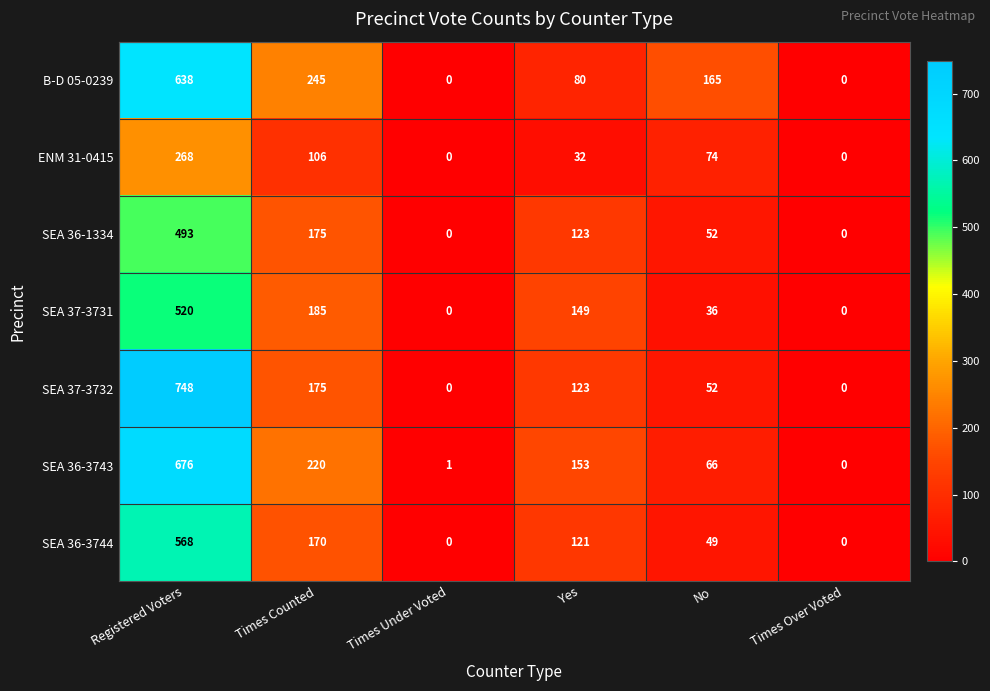

What is the greatest value displayed?

748